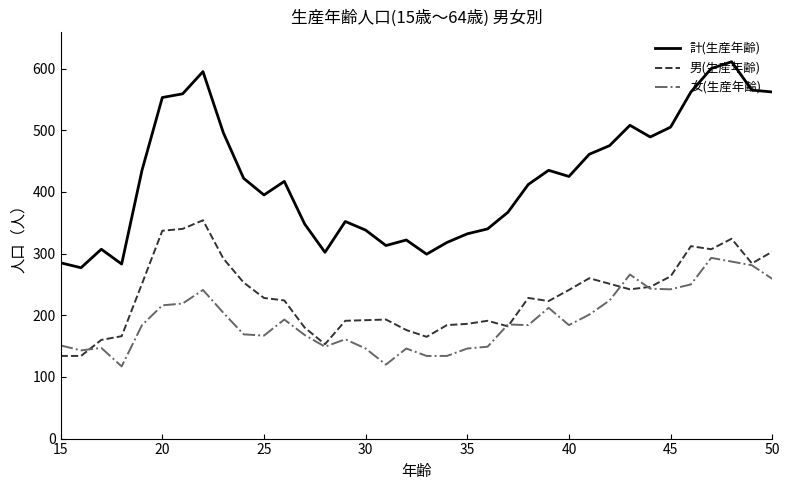

Which series has the widest spread of values?

計(生産年齢)